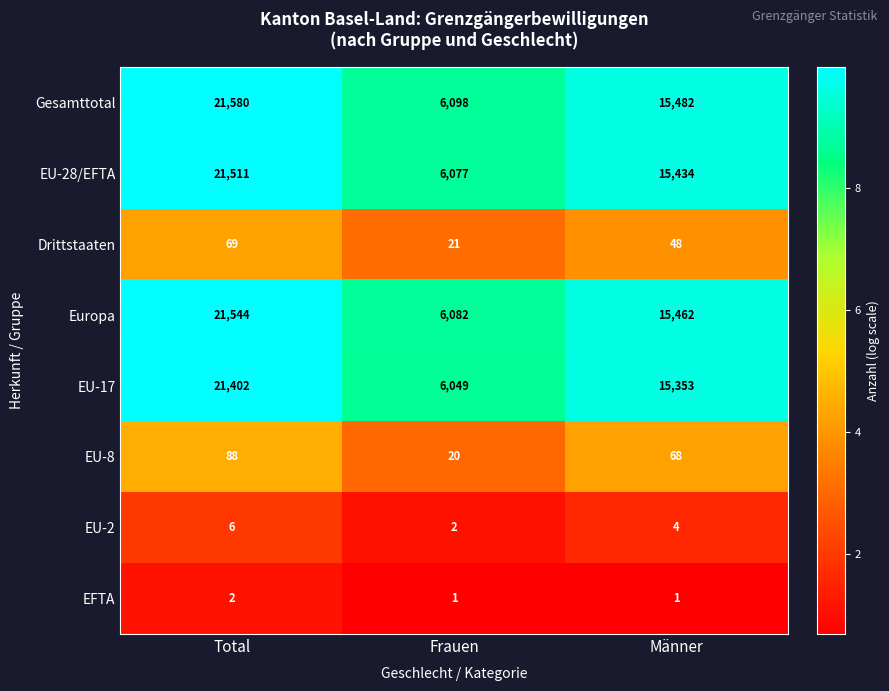

What is the sum of the EU-8 values at Frauen and Männer?

88